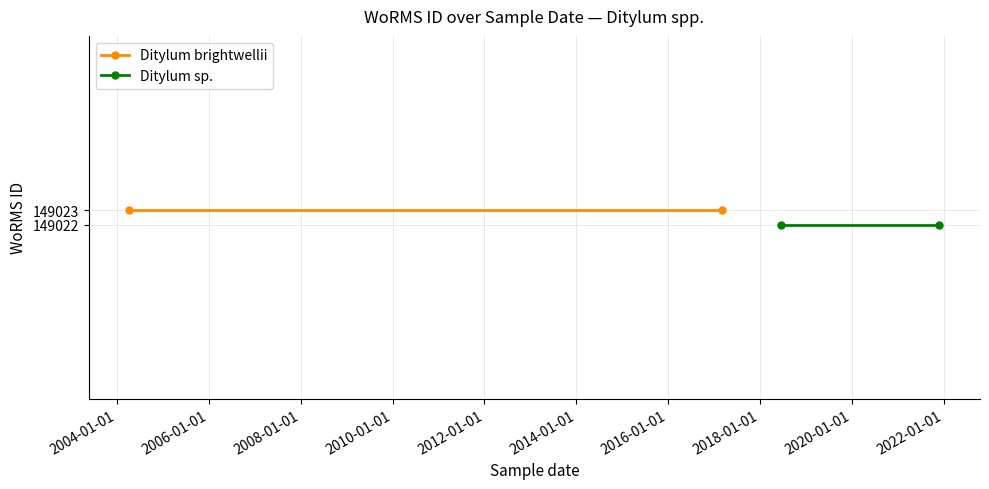

At how many categories does at least one series exceed 149022?

2